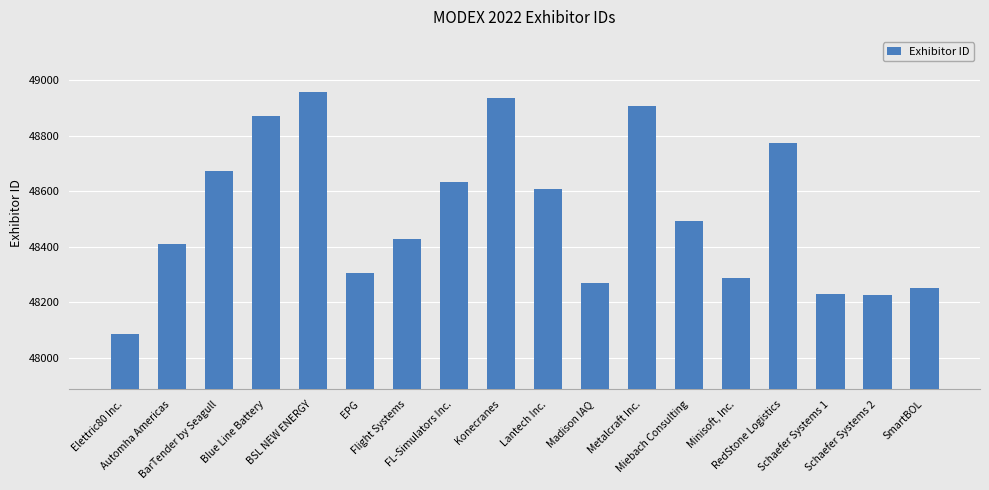

What is the maximum value shown in the chart?

48955